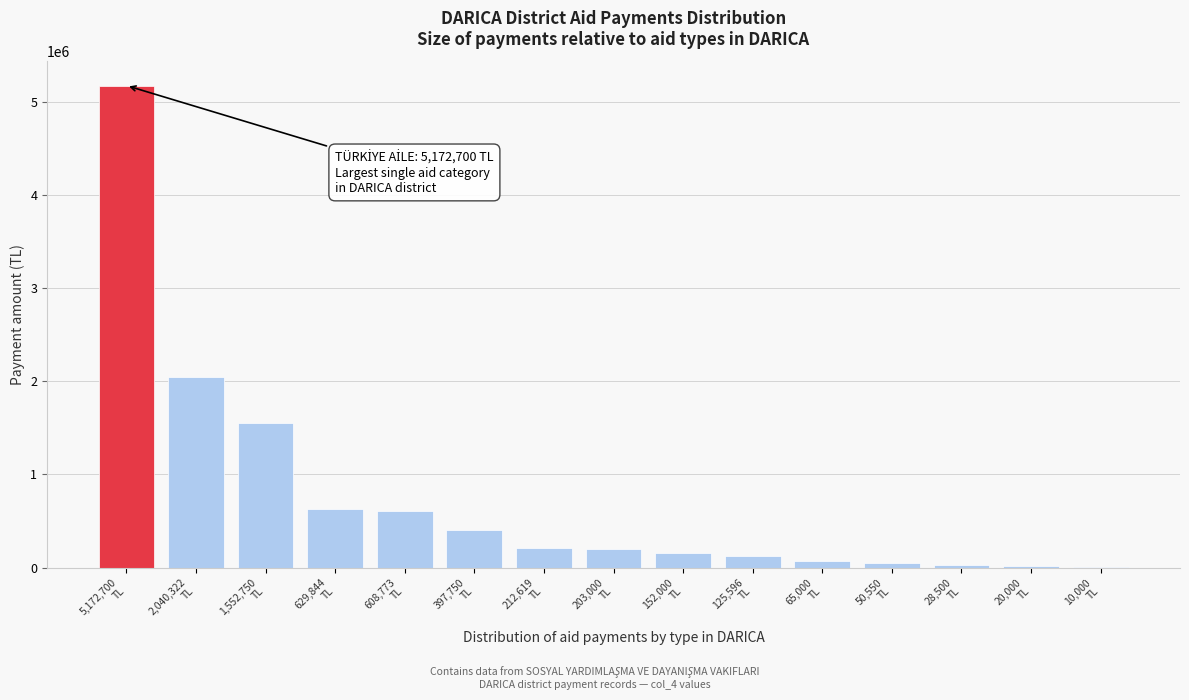

What is the maximum value shown in the chart?

5172700